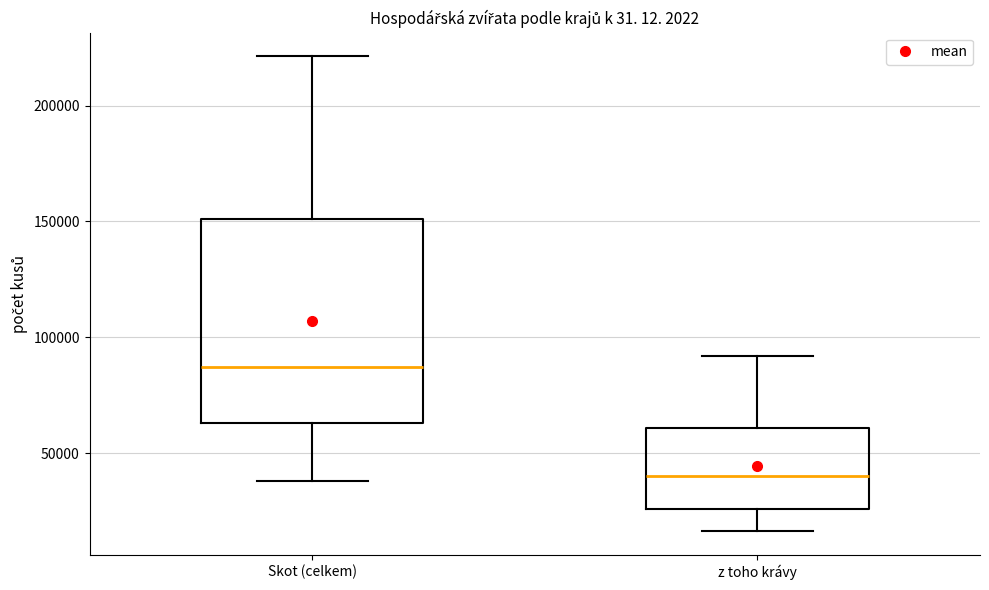

Reading left to right, read every box against the y-axis: the position of its median line, the range the box covers, and the ends of its whiskers. The values are not printed on the chart, so give them approximately, as read against the axis.

Skot (celkem): median 85000, box 65000 to 150000, whiskers 40000 to 220000
z toho krávy: median 40000, box 25000 to 60000, whiskers 15000 to 90000